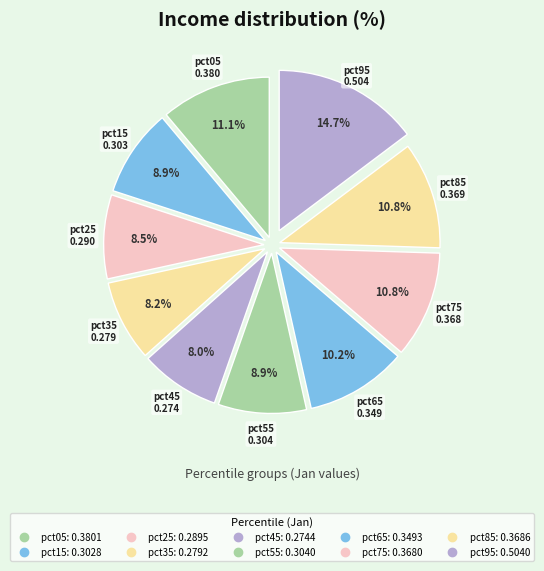

How many segments does this pie chart have?

10